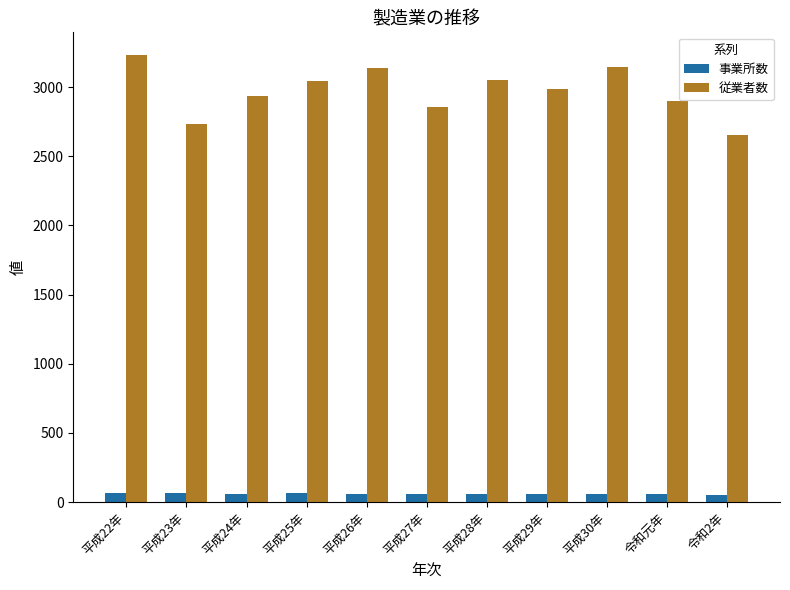

What is the difference between the 従業者数 values at 平成30年 and 平成23年?

410